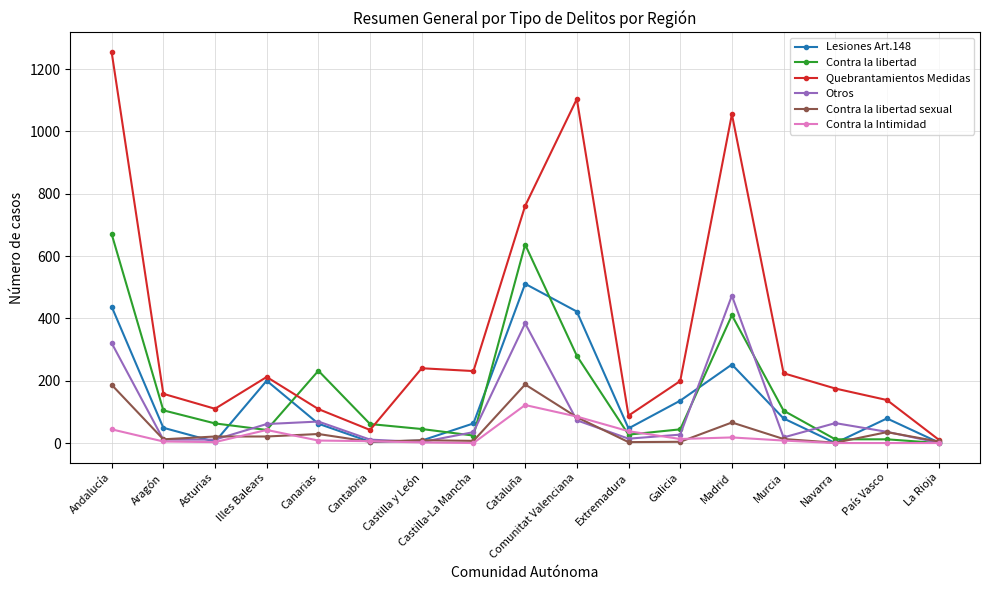

Which label corresponds to the largest value in the chart?

Andalucía